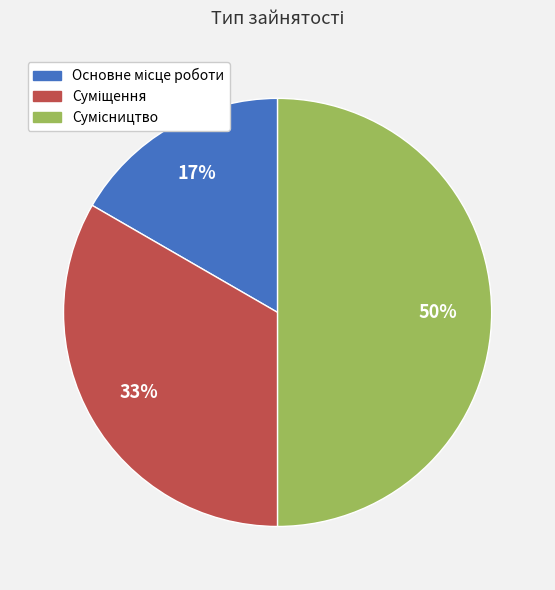

To the nearest percent, what is the difference between the largest and smallest slice percentages?

33%